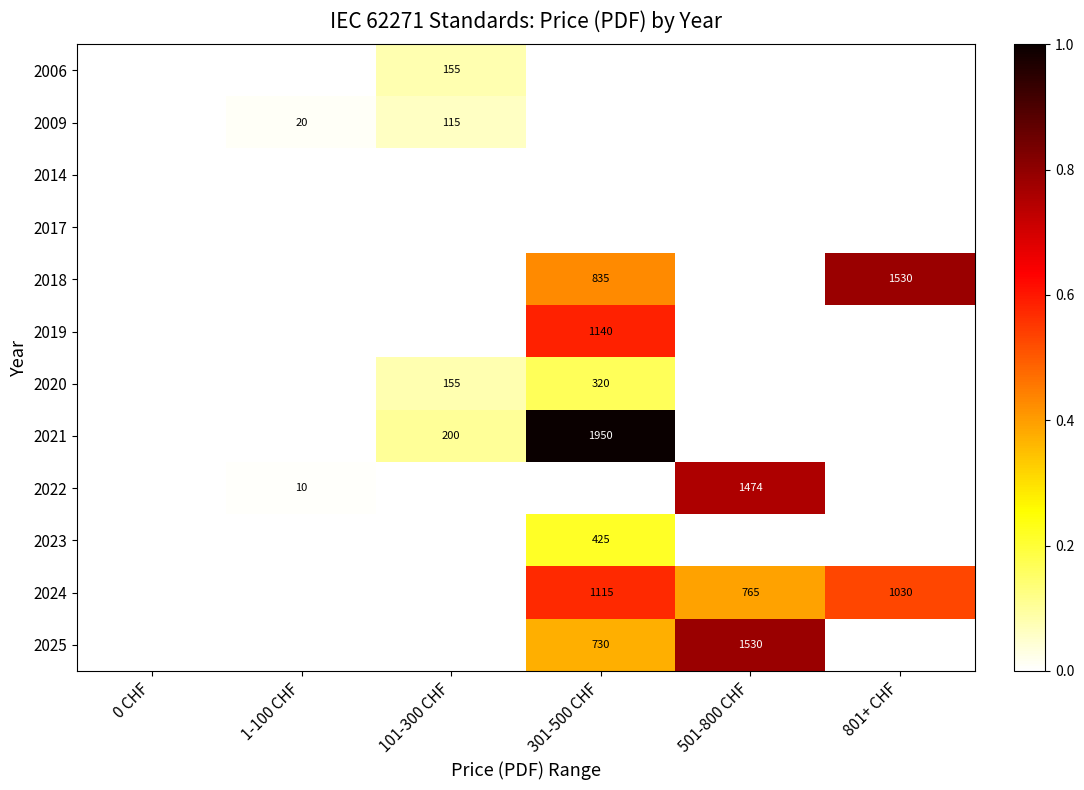

The value of 2020 at 301-500 CHF is 0.2. True or false?

False